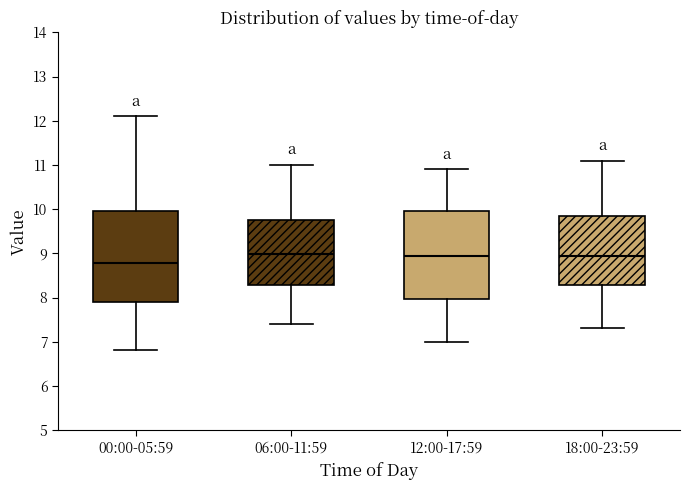

Reading left to right, transcribe this box plot: for each box, give where its median line is, the range the box spans, and where its two whiskers end, as read against the y-axis. The values are not printed on the chart, so give them approximately, as read against the axis.

00:00-05:59: median 8.8, box 7.9 to 10.0, whiskers 6.8 to 12.1
06:00-11:59: median 9.0, box 8.3 to 9.8, whiskers 7.4 to 11.0
12:00-17:59: median 9.0, box 8.0 to 10.0, whiskers 7.0 to 10.9
18:00-23:59: median 9.0, box 8.3 to 9.9, whiskers 7.3 to 11.1